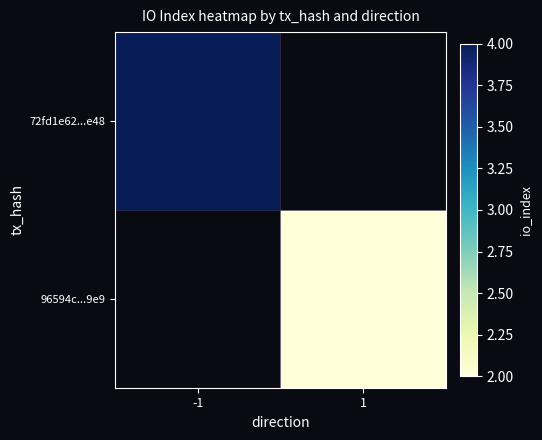

Which category has the lowest value in the 72fd1e62...e48 series?

-1